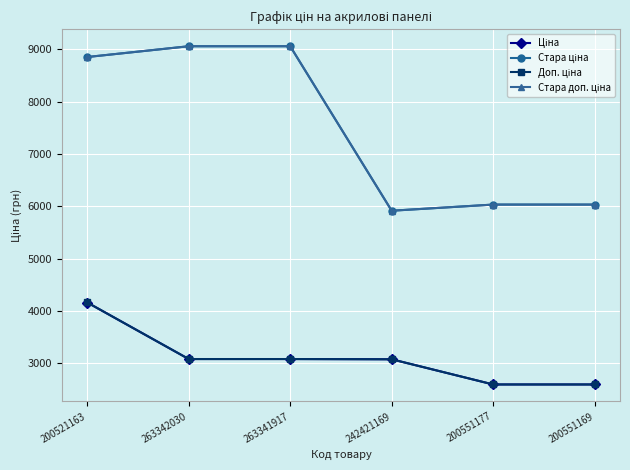

What is the maximum value for Доп. ціна?

4162.0